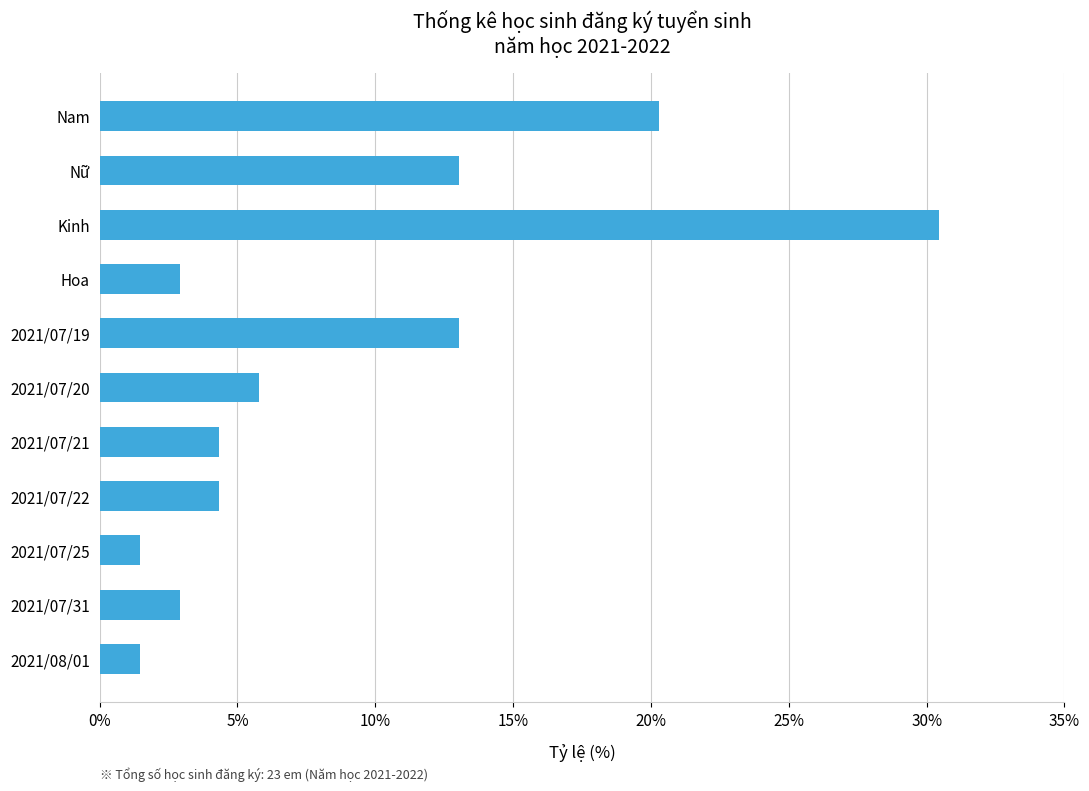

What is the sum of all values?

100.0